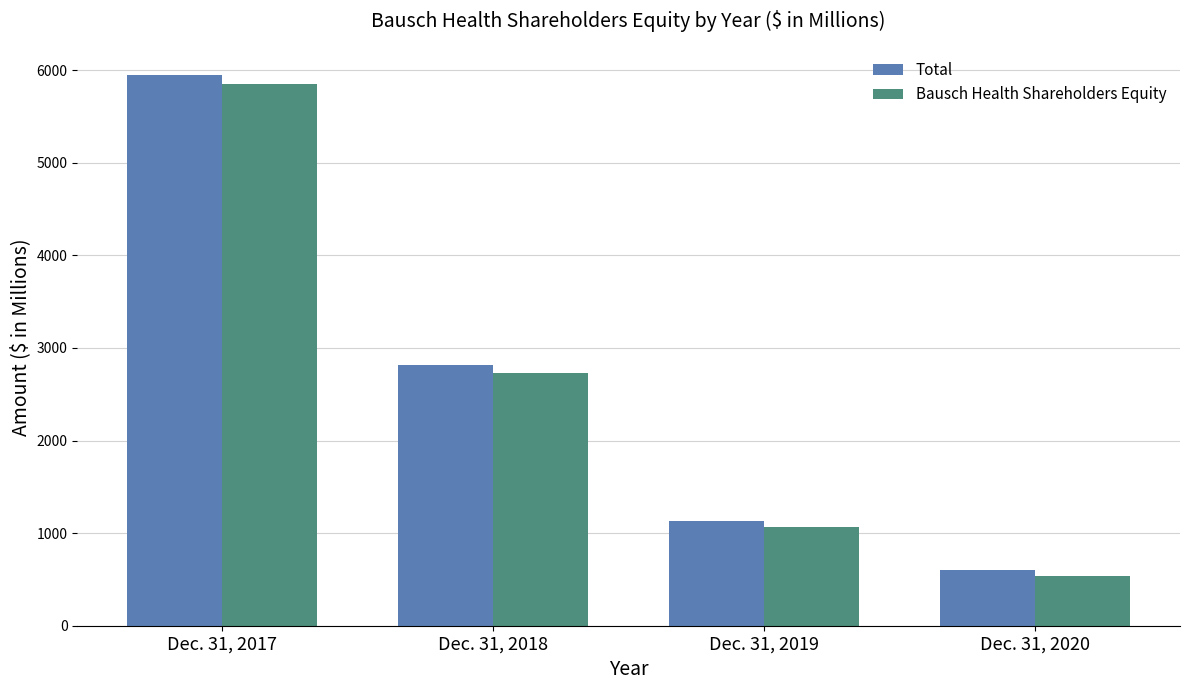

What is the value of the Total bar at the 2nd from the left?

2815